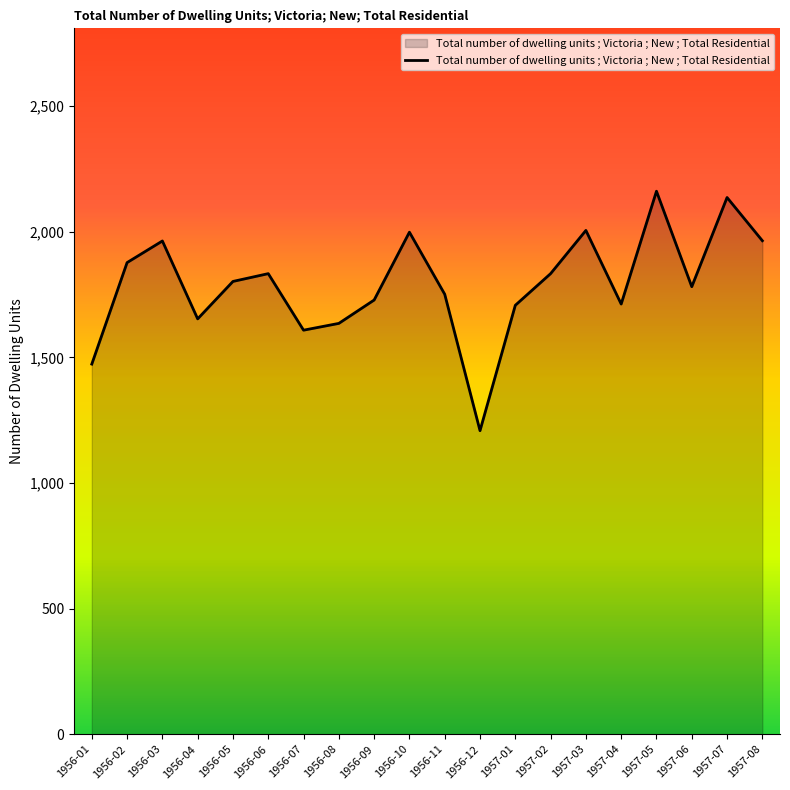

Approximately how many times larger is the value at 1956-11 compared to 1957-06?

1.0